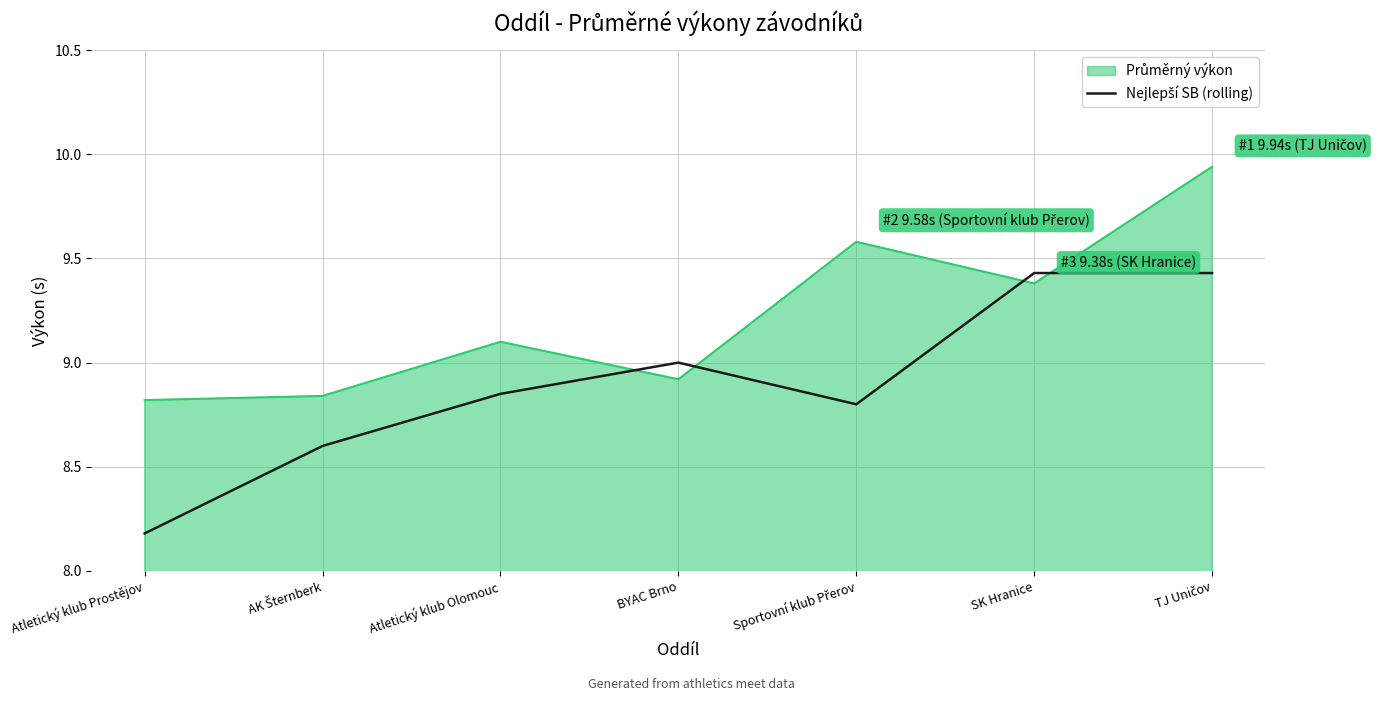

Does the chart display data point markers on the line(s)?

No